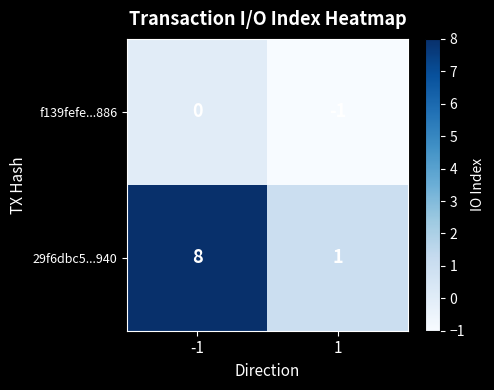

Which series has the largest total across all categories?

29f6dbc5...940